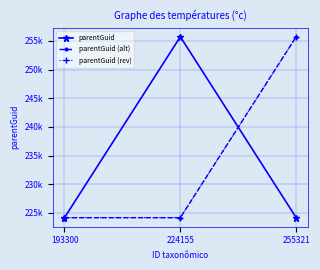

Between 224155 and 255321, which series saw the biggest shift?

parentGuid